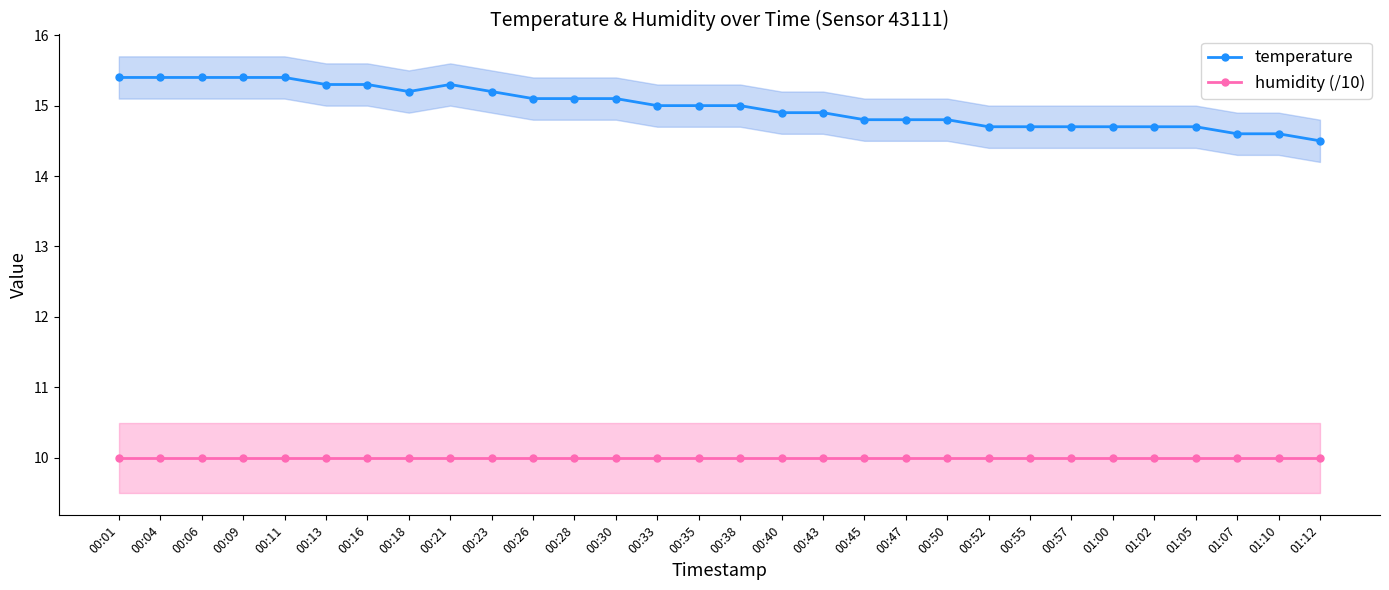

List the series in order of their overall mean, highest first.

temperature, humidity (/10)